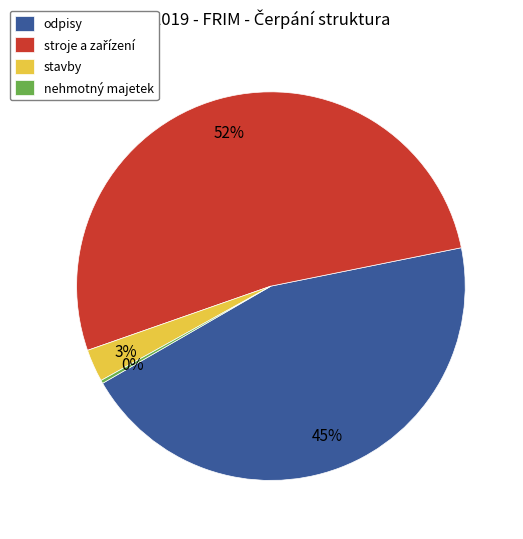

To the nearest percent, what is the difference between the largest and smallest slice percentages?

52%